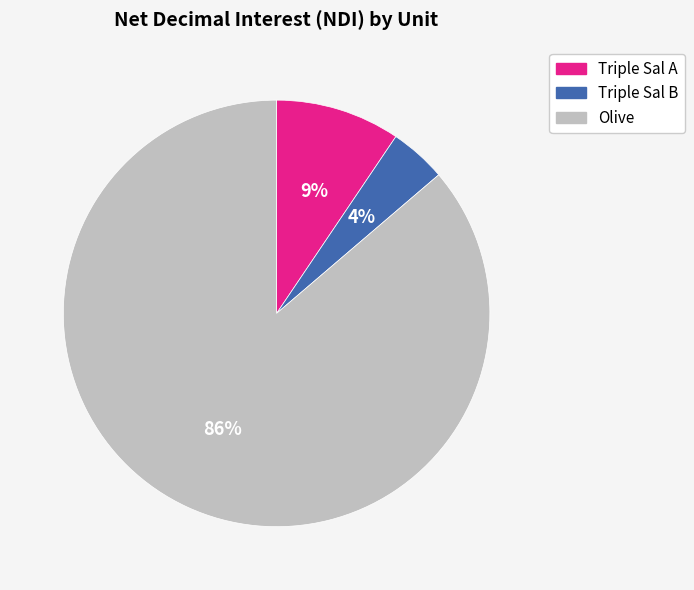

Rank the categories by value from lowest to highest.

Triple Sal B, Triple Sal A, Olive